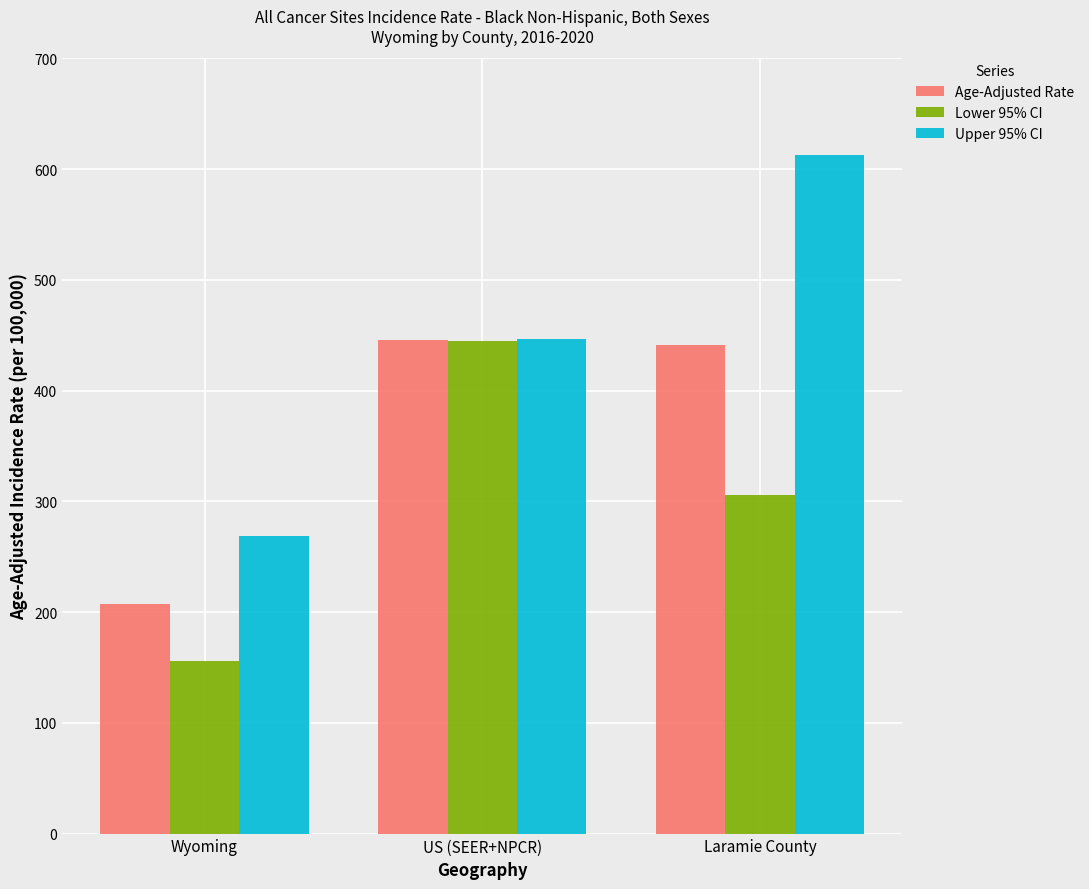

At which category is the sum across all series the highest?

Laramie County